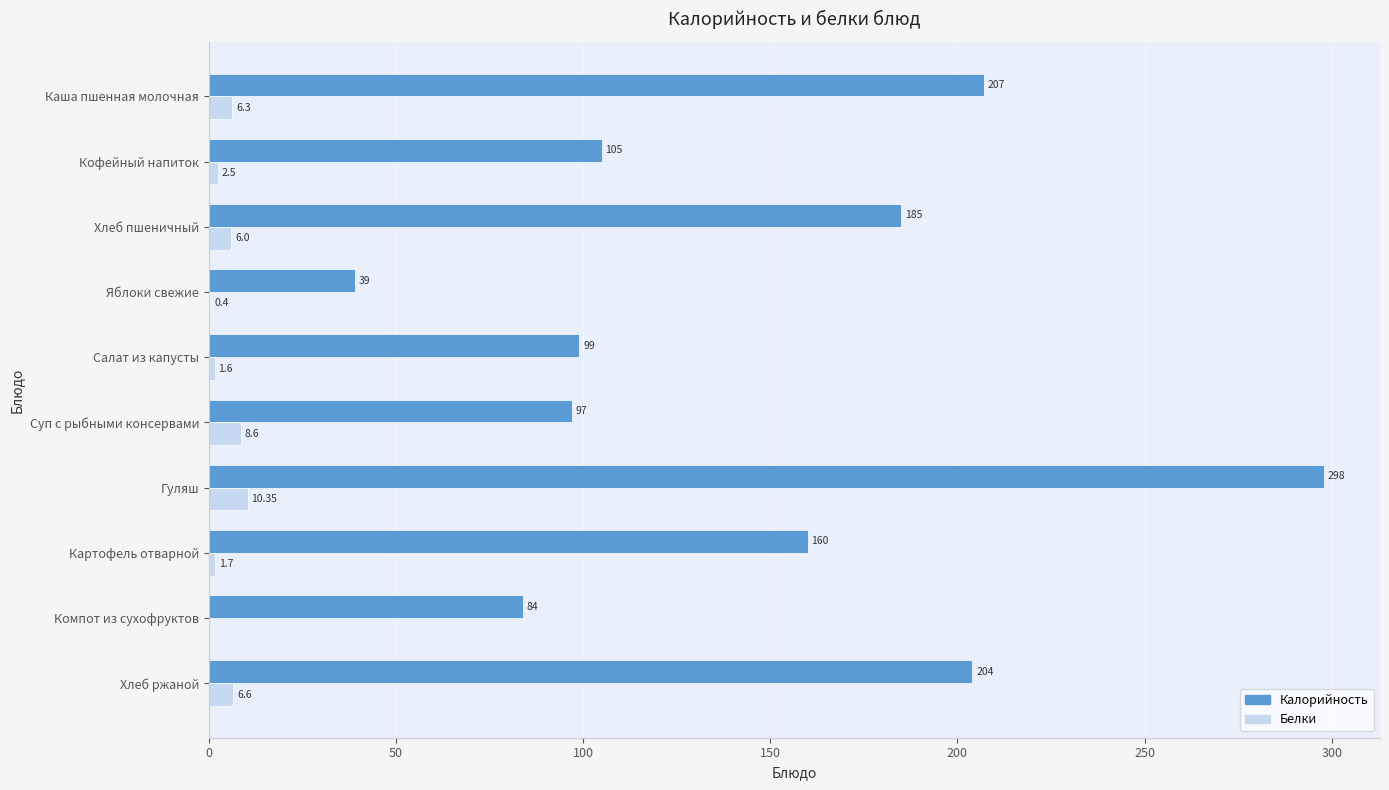

Which label corresponds to the largest value in the chart?

Гуляш